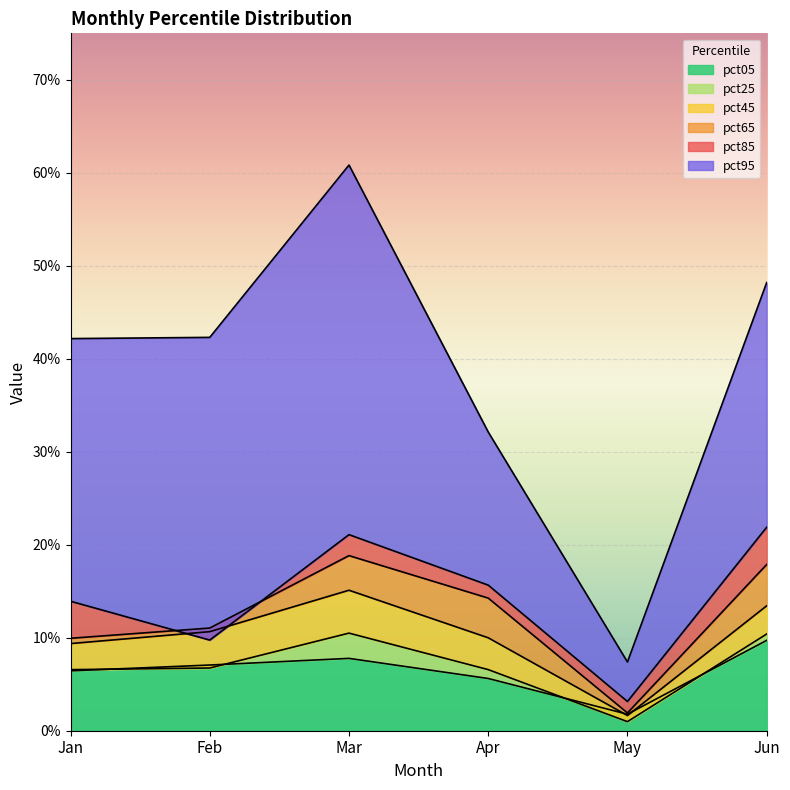

Between Feb and Jun, which is larger?

Jun